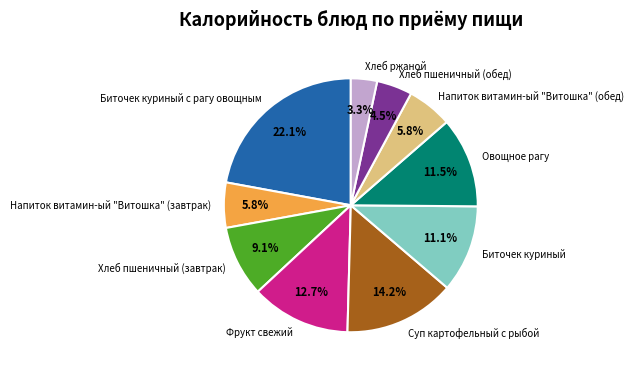

How much of the chart is everything except Биточек куриный с рагу овощным?

77.9%